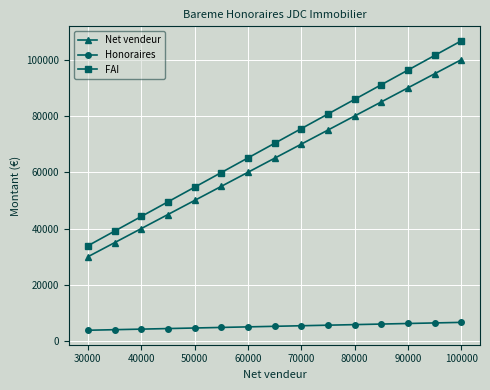

True or false: Honoraires and Net vendeur intersect in this chart.

False